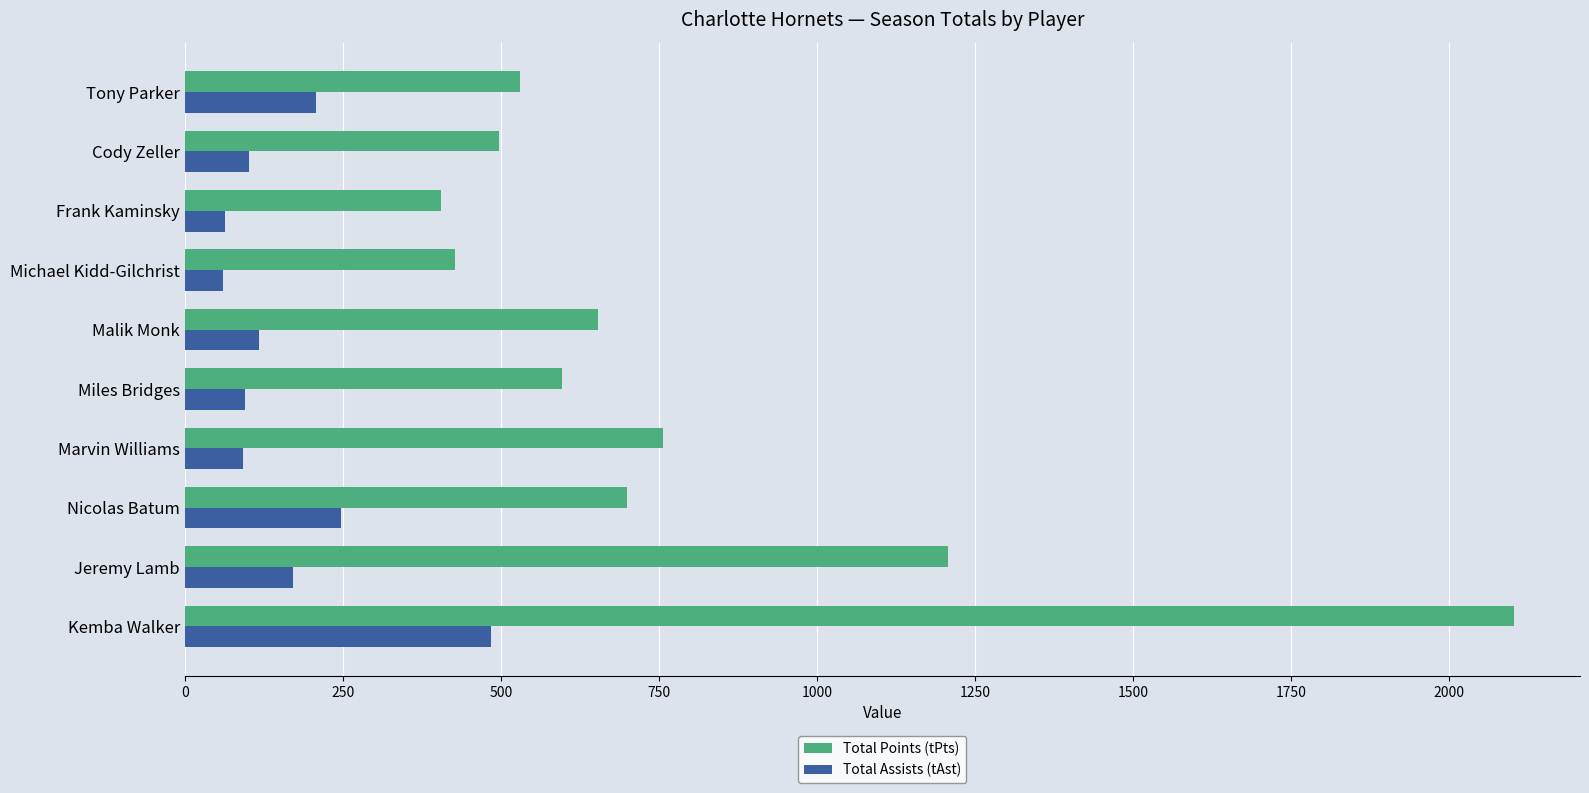

True or false: Total Points (tPts) has a value of 3095 at Kemba Walker.

False